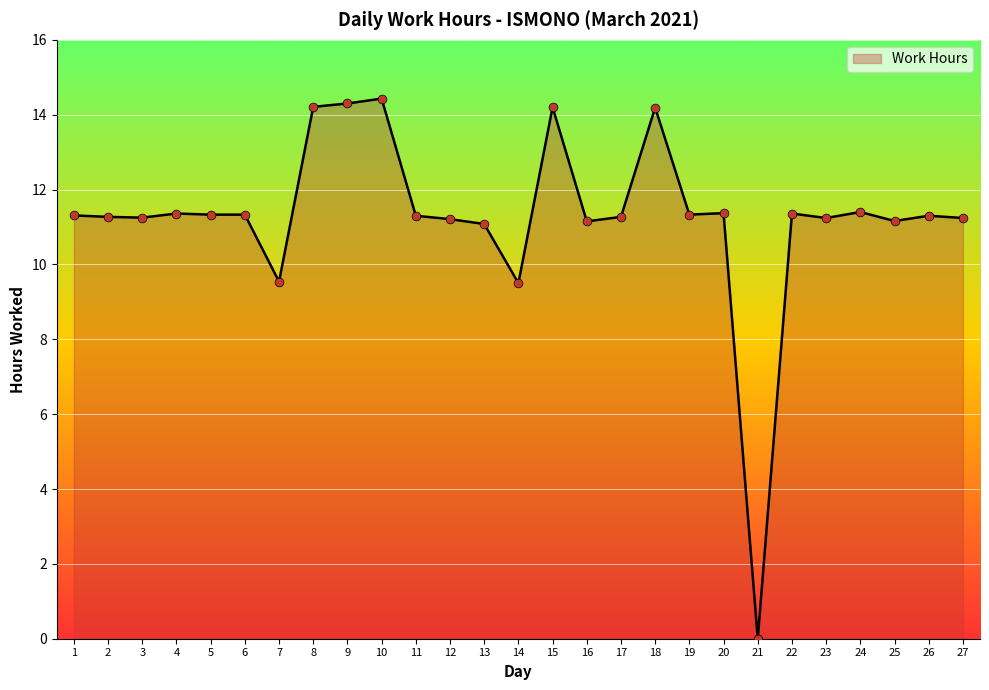

What is the ratio of the value at 9 to the value at 27?

1.3